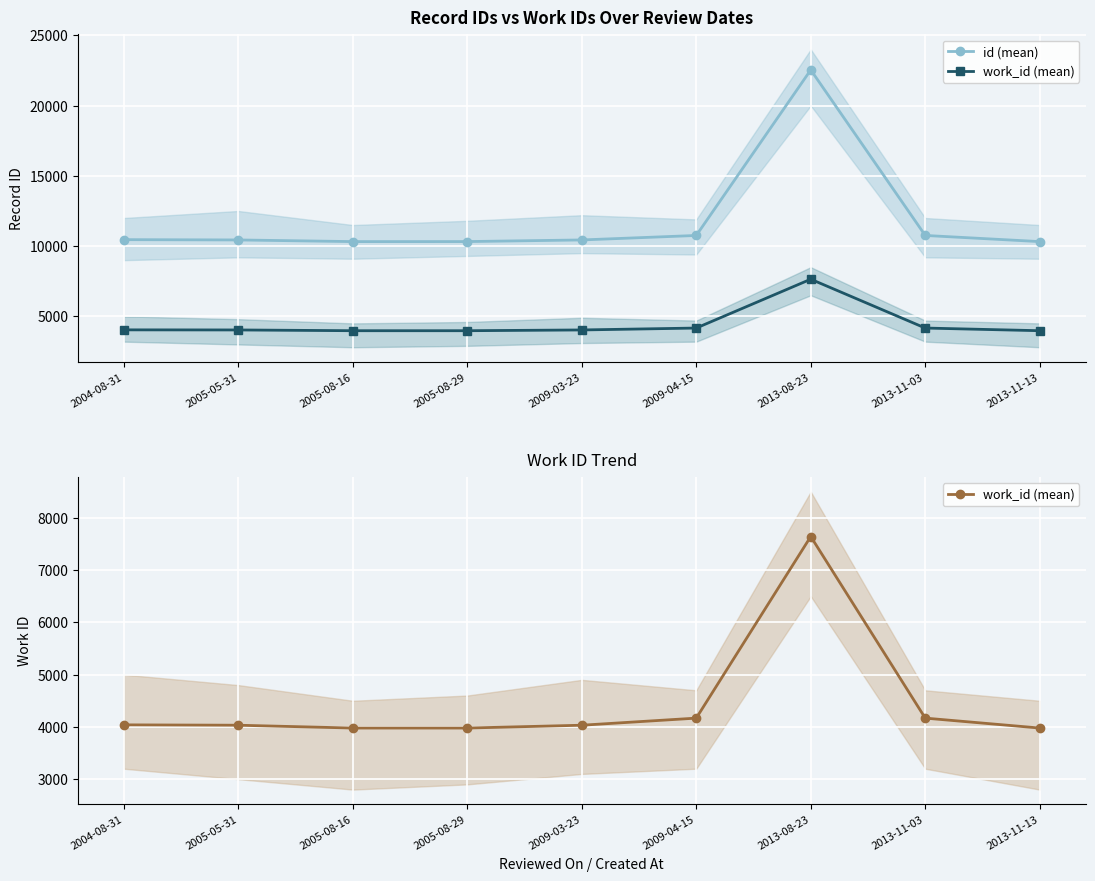

The work_id (mean) series shows 2334 at 2005-08-29. True or false?

False